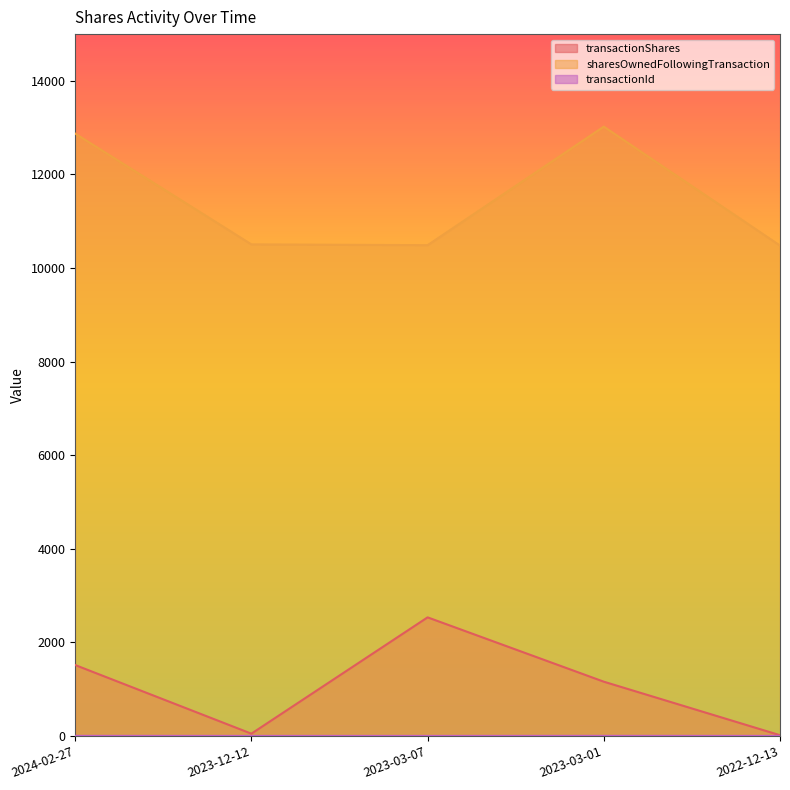

What are all the series names shown in the legend?

transactionShares, sharesOwnedFollowingTransaction, transactionId